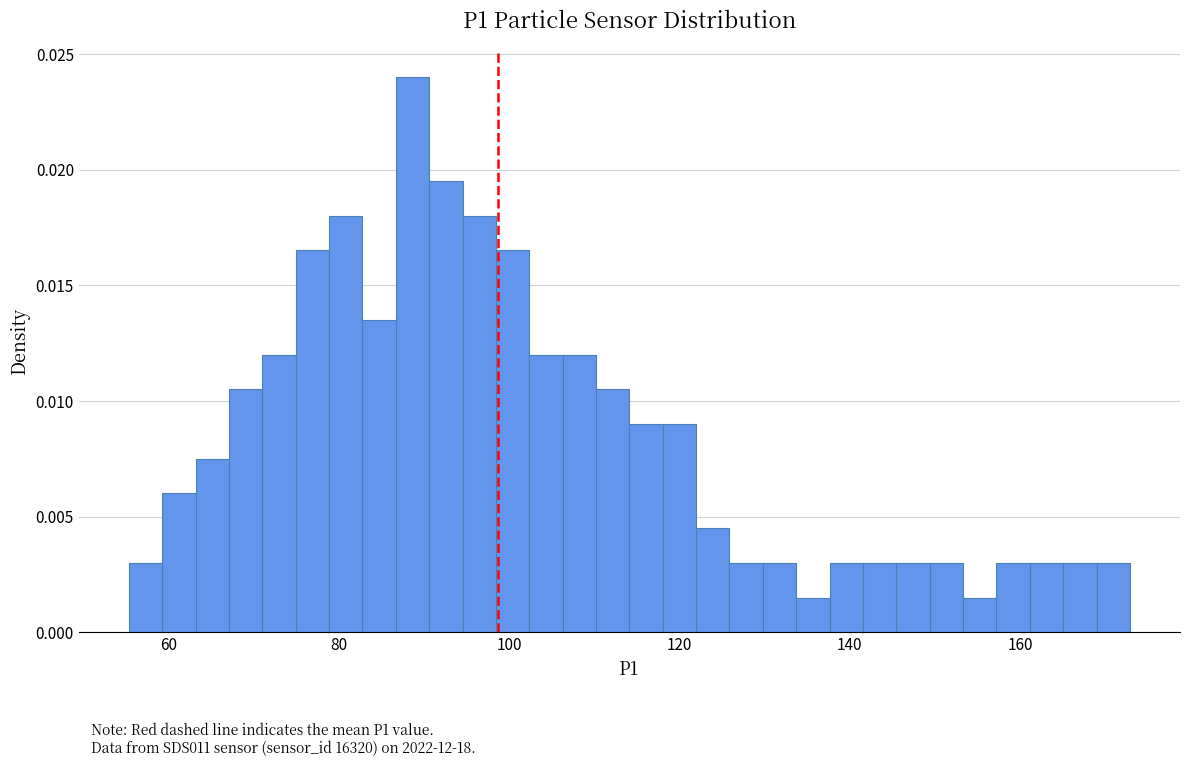

Around what value on the x-axis is the tallest bar? Give the approximate position of its centre, as read against the axis.

88